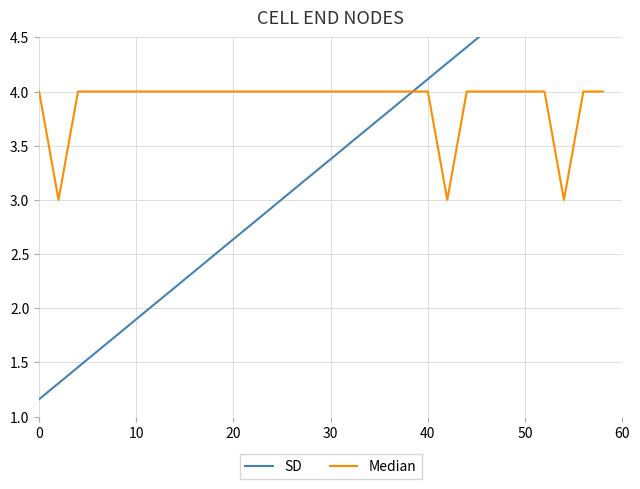

What is the maximum value shown in the chart?

5.4